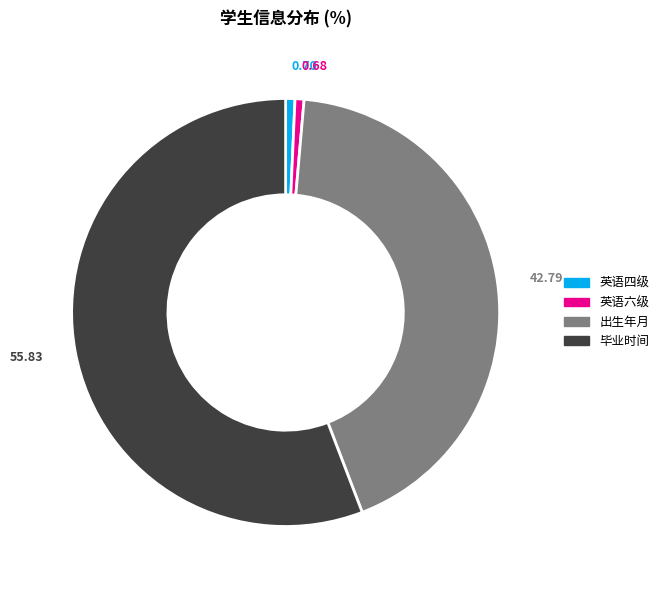

Which slice is the largest?

毕业时间